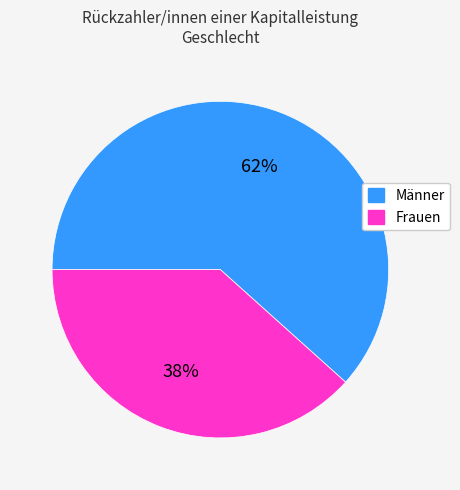

Which category has the biggest portion of the pie?

Männer